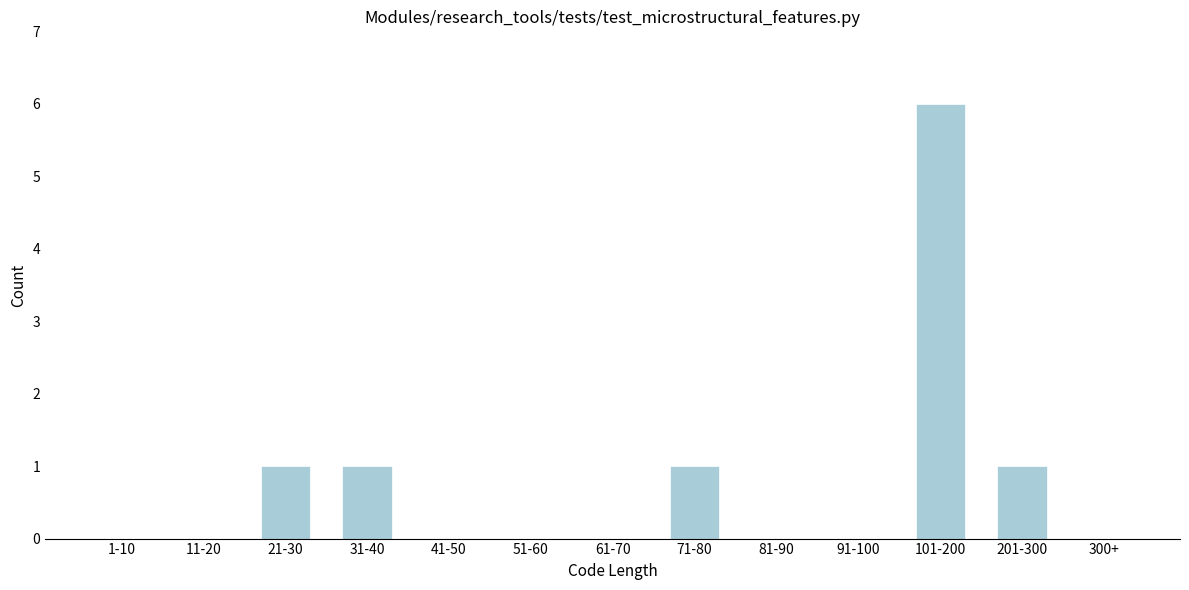

Reading left to right, extract all data points from this chart.

1-10=0	11-20=0	21-30=1	31-40=1	41-50=0	51-60=0	61-70=0	71-80=1	81-90=0	91-100=0	101-200=6	201-300=1	300+=0